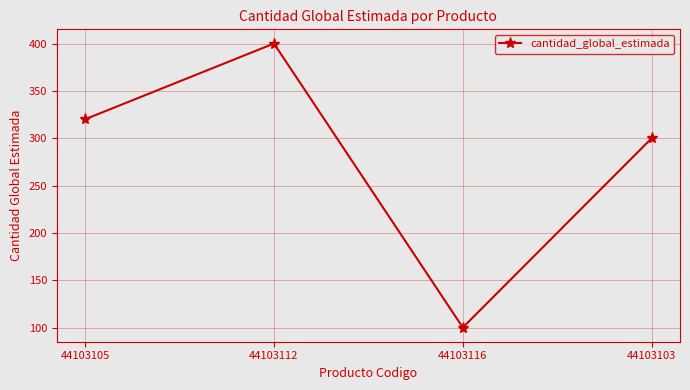

Where is the first local minimum?

44103116